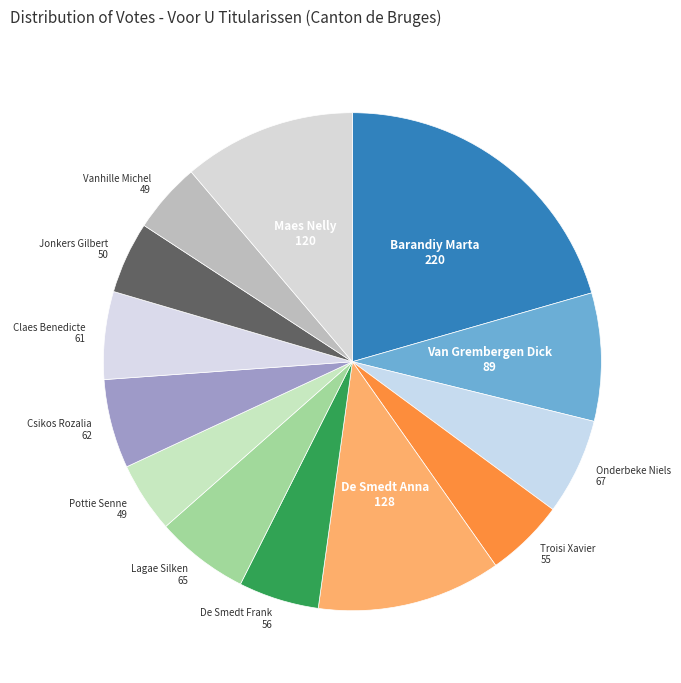

Rank the categories by value from highest to lowest.

Barandiy Marta, De Smedt Anna, Maes Nelly, Van Grembergen Dick, Onderbeke Niels, Lagae Silken, Csikos Rozalia, Claes Benedicte, De Smedt Frank, Troisi Xavier, Jonkers Gilbert, Pottie Senne, Vanhille Michel